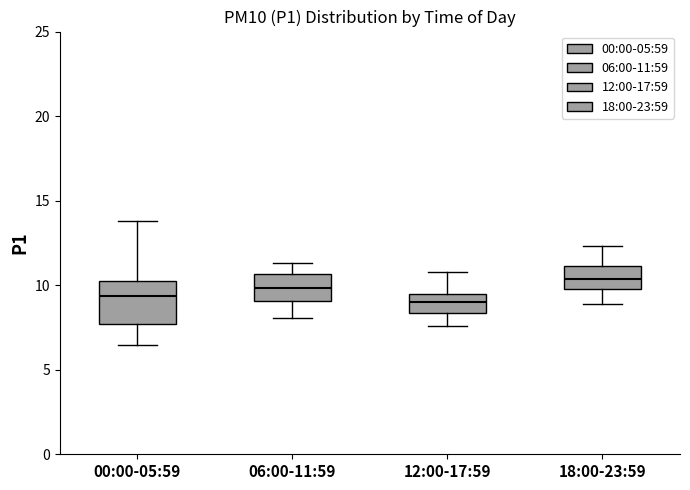

Reading left to right, transcribe this box plot: for each box, give where its median line is, the range the box spans, and where its two whiskers end, as read against the y-axis. The values are not printed on the chart, so give them approximately, as read against the axis.

00:00-05:59: median 9.5, box 7.5 to 10.5, whiskers 6.5 to 14.0
06:00-11:59: median 10.0, box 9.0 to 10.5, whiskers 8.0 to 11.5
12:00-17:59: median 9.0, box 8.5 to 9.5, whiskers 7.5 to 11.0
18:00-23:59: median 10.5, box 10.0 to 11.0, whiskers 9.0 to 12.5